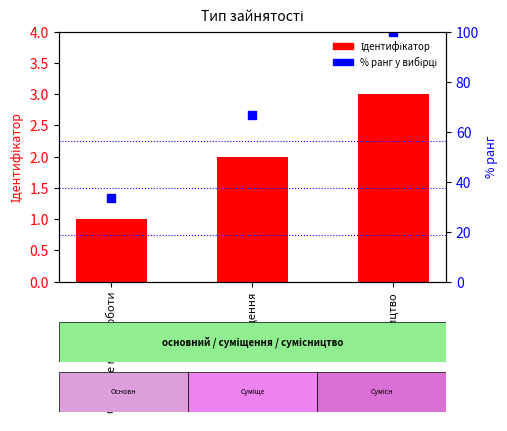

Which series has the largest Y range (max minus min)?

% (ранг)